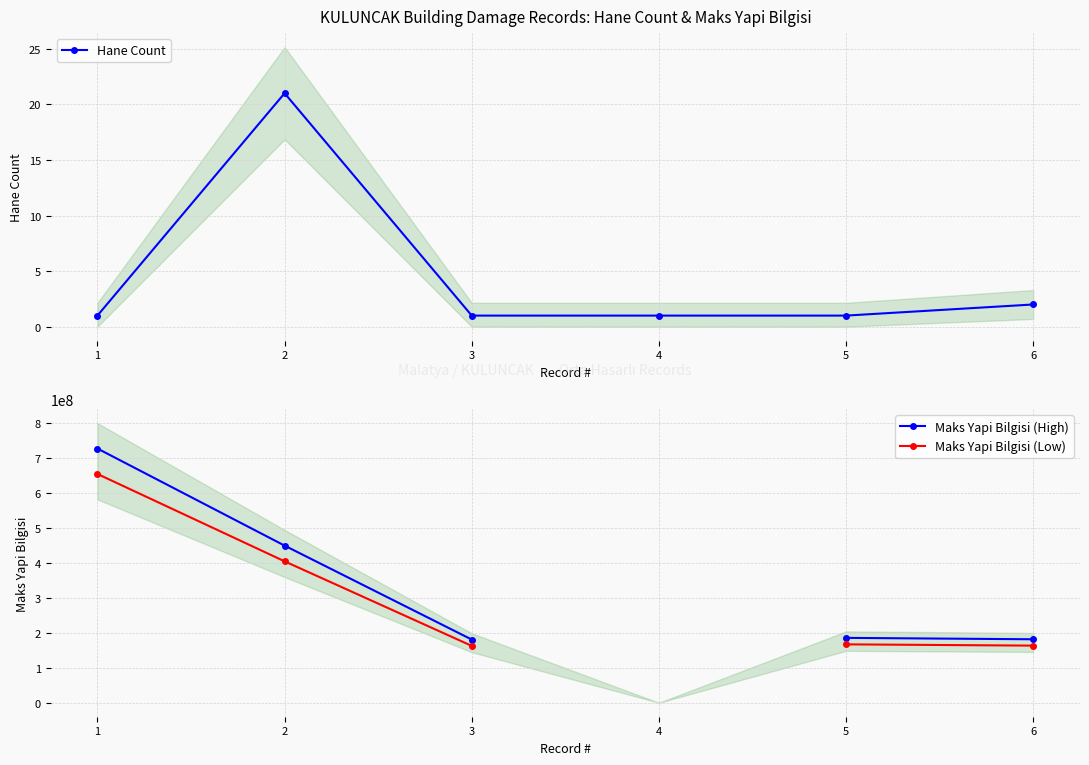

What is the greatest value displayed?

726773740.0